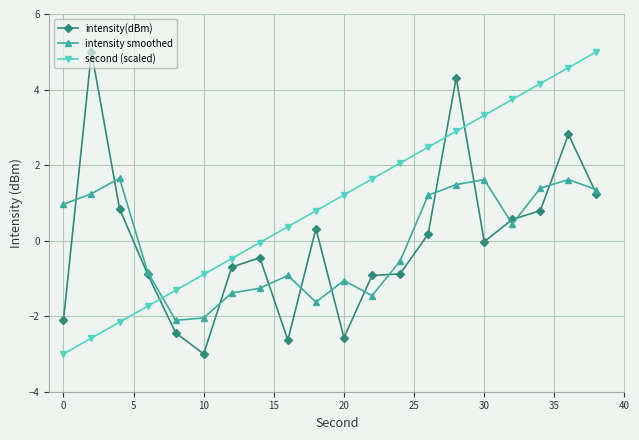

What is the highest value of the second (scaled) series?

5.0